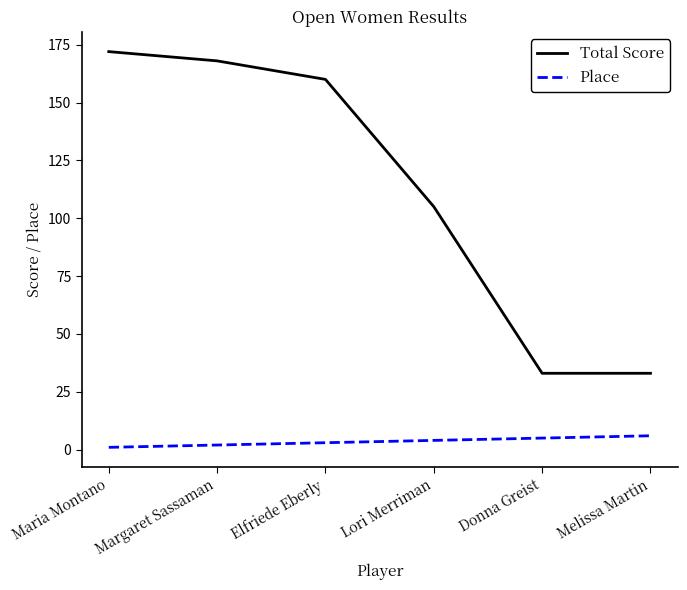

Which label corresponds to the largest value in the chart?

Maria Montano